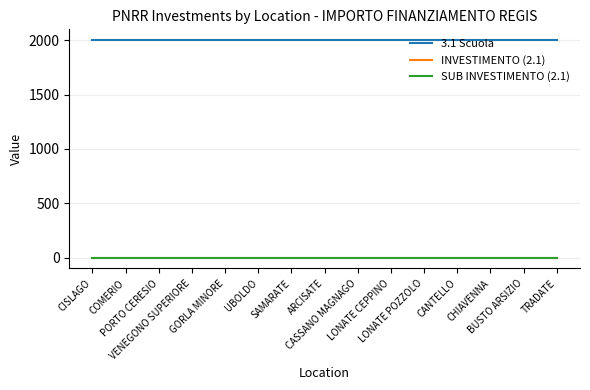

Is this an area chart (filled region under the line)?

No